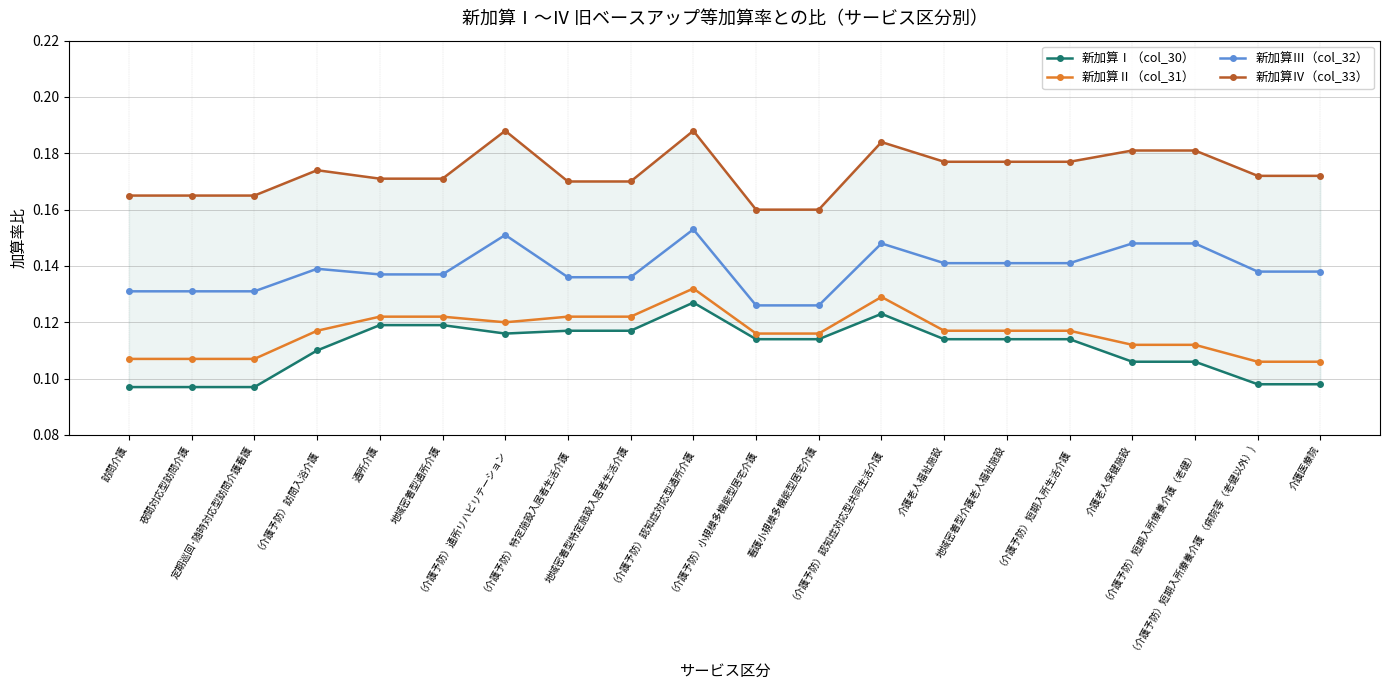

What is the label of the 7th point from the right?

介護老人福祉施設